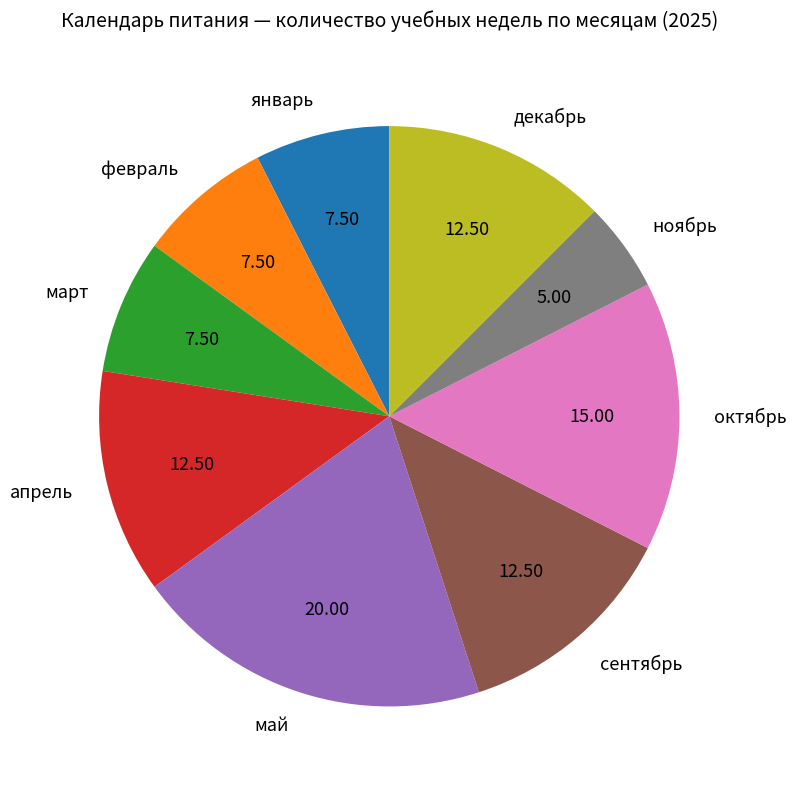

Count the number of slices in the pie.

9